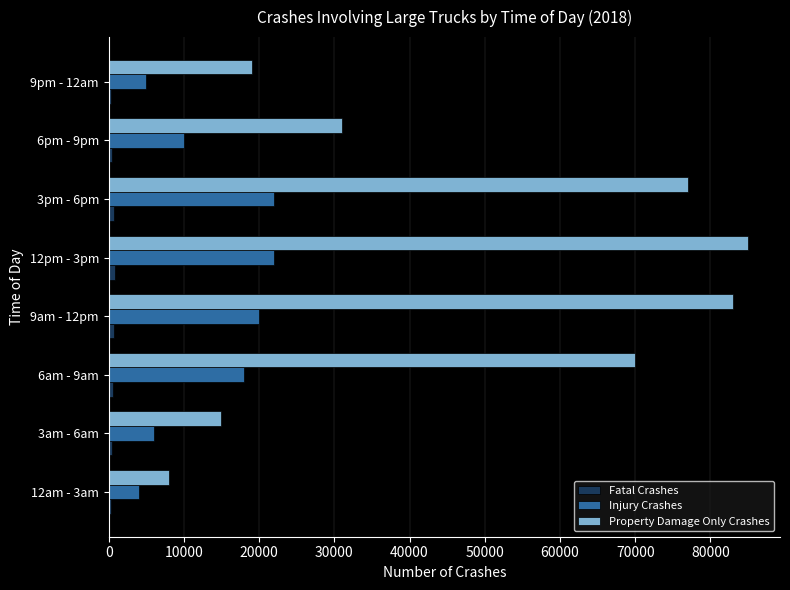

Where is Injury Crashes nearest to the value 13000?

6pm - 9pm